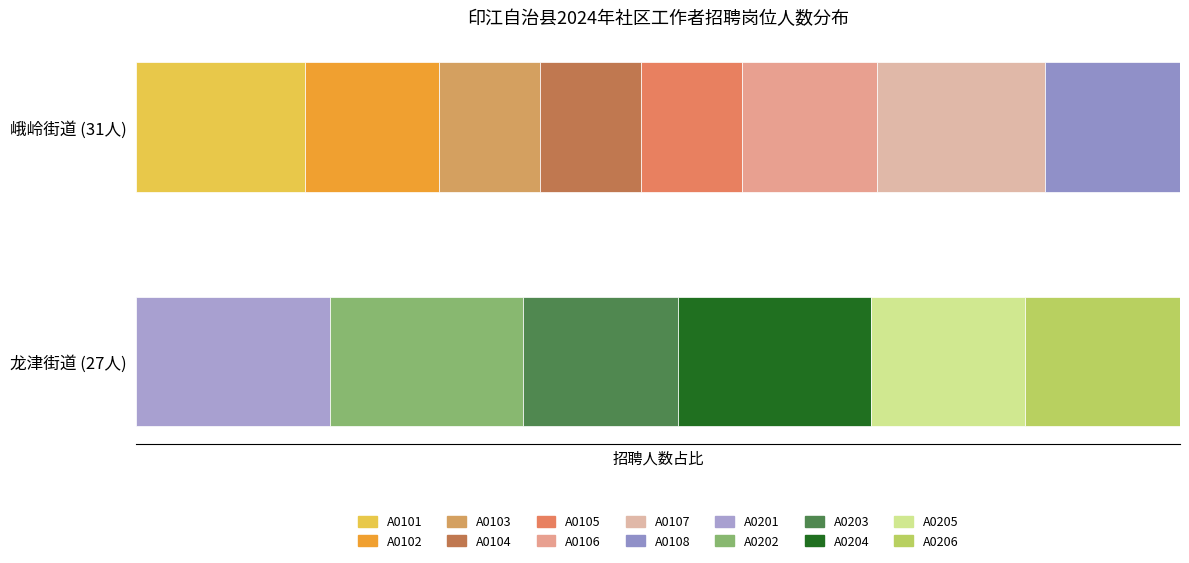

How many values in 龙津街道 are above zero?

6